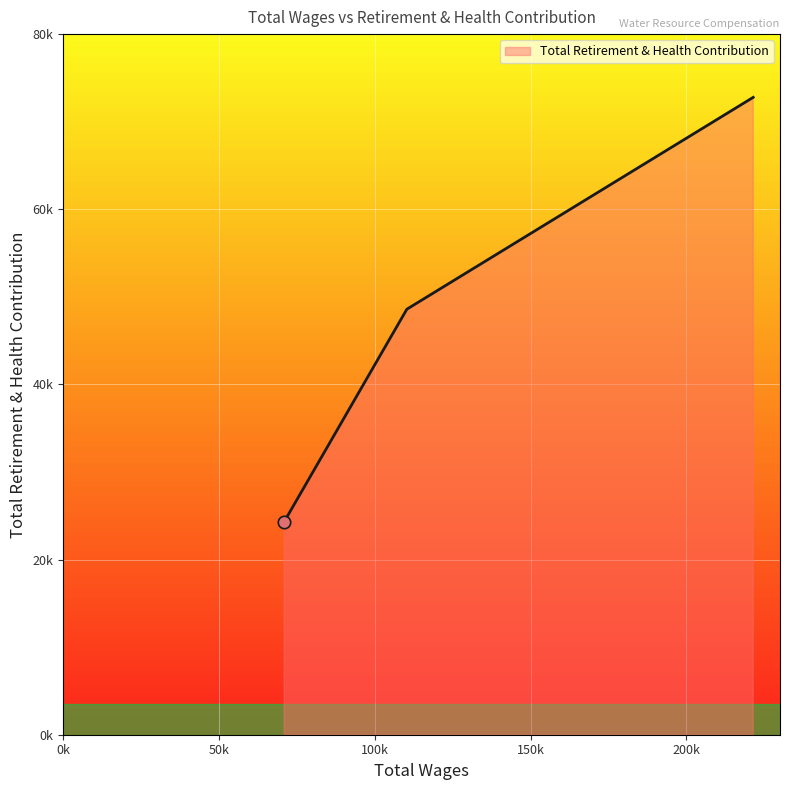

Is this an area chart (filled region under the line)?

No